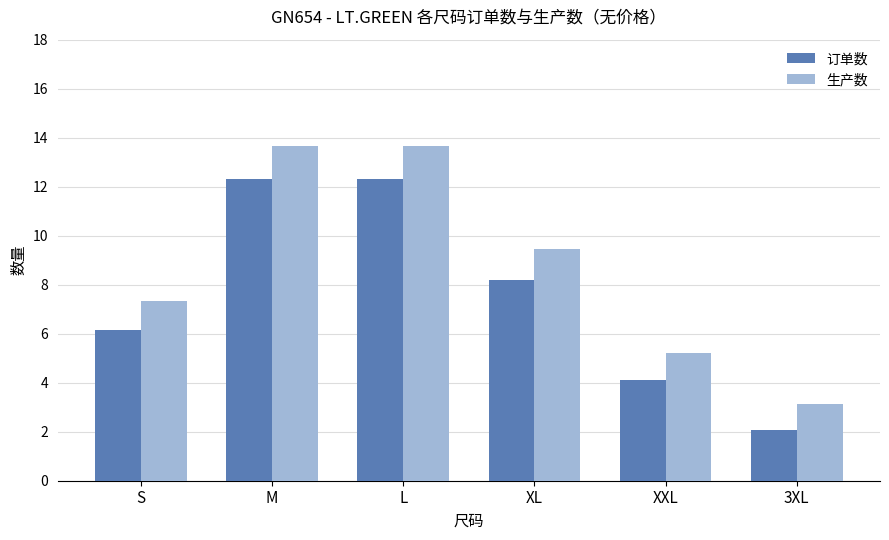

At how many categories does at least one series exceed 3?

6